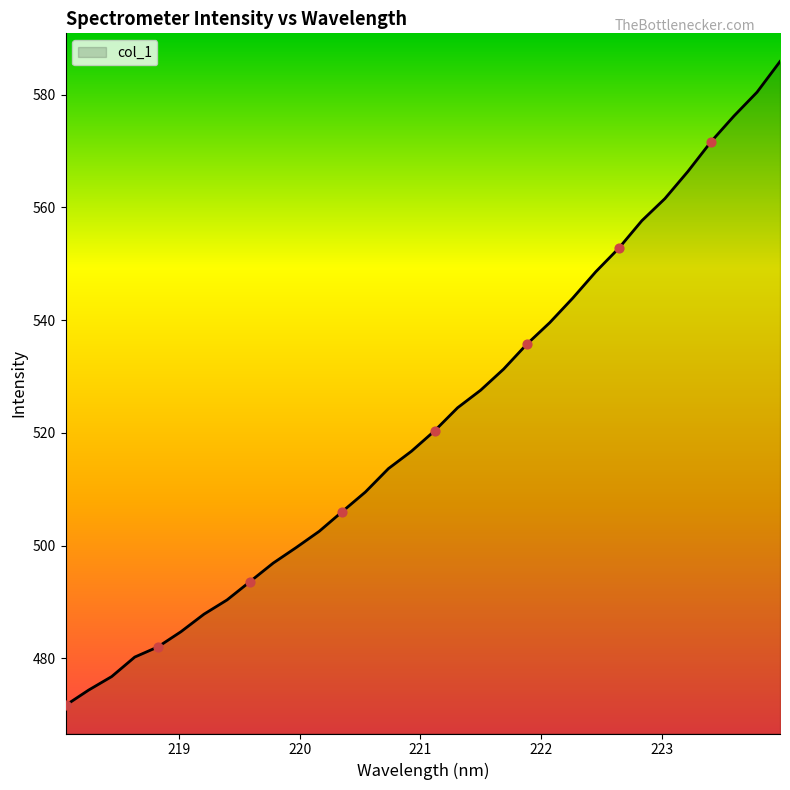

What is the difference between the maximum and minimum values?

114.2